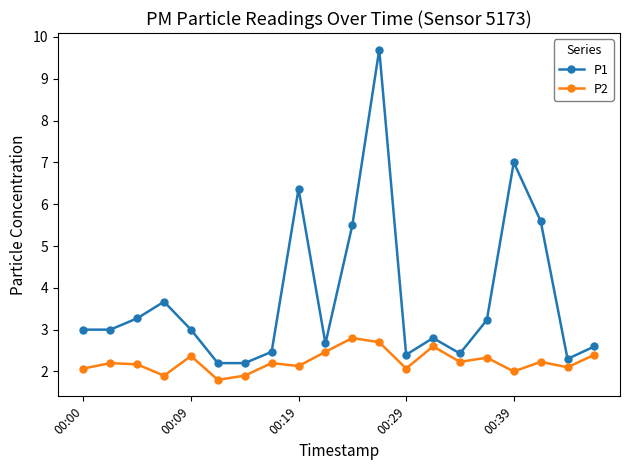

Which series has the widest spread of values?

P1